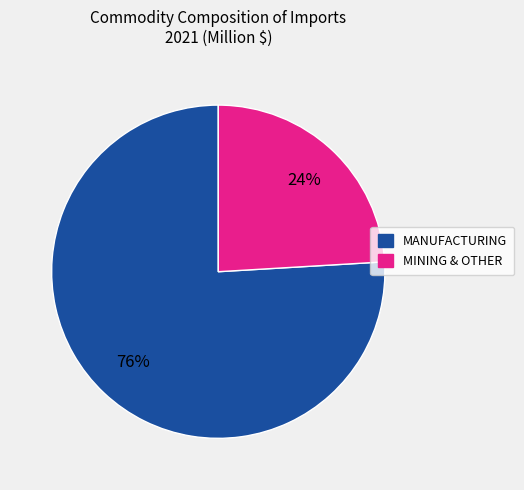

Is there any slice that represents more than half of the pie?

Yes